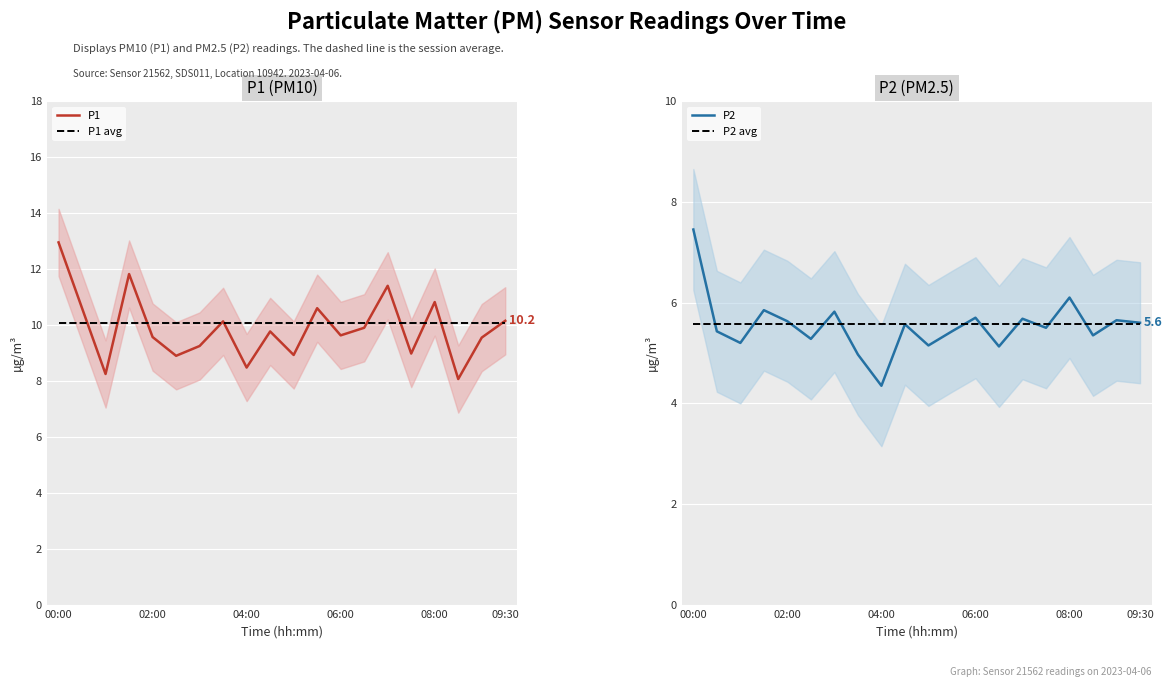

True or false: P2 avg has more than 2 interior local peaks.

False